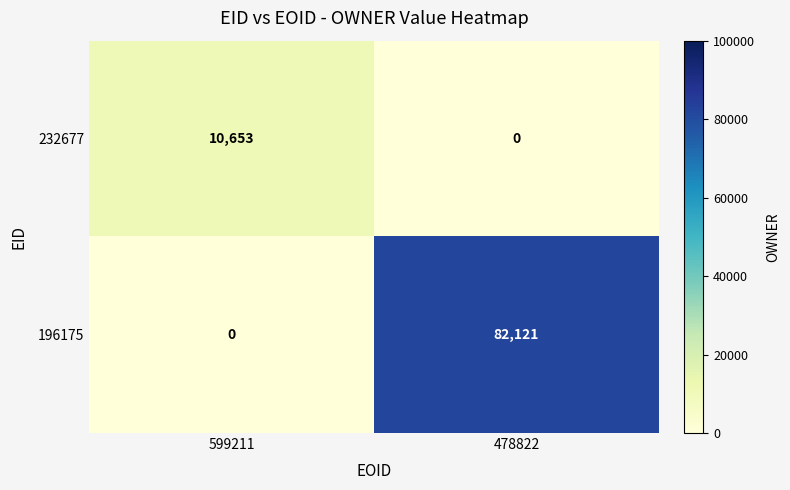

The value of 232677 at 478822 is 0. True or false?

True